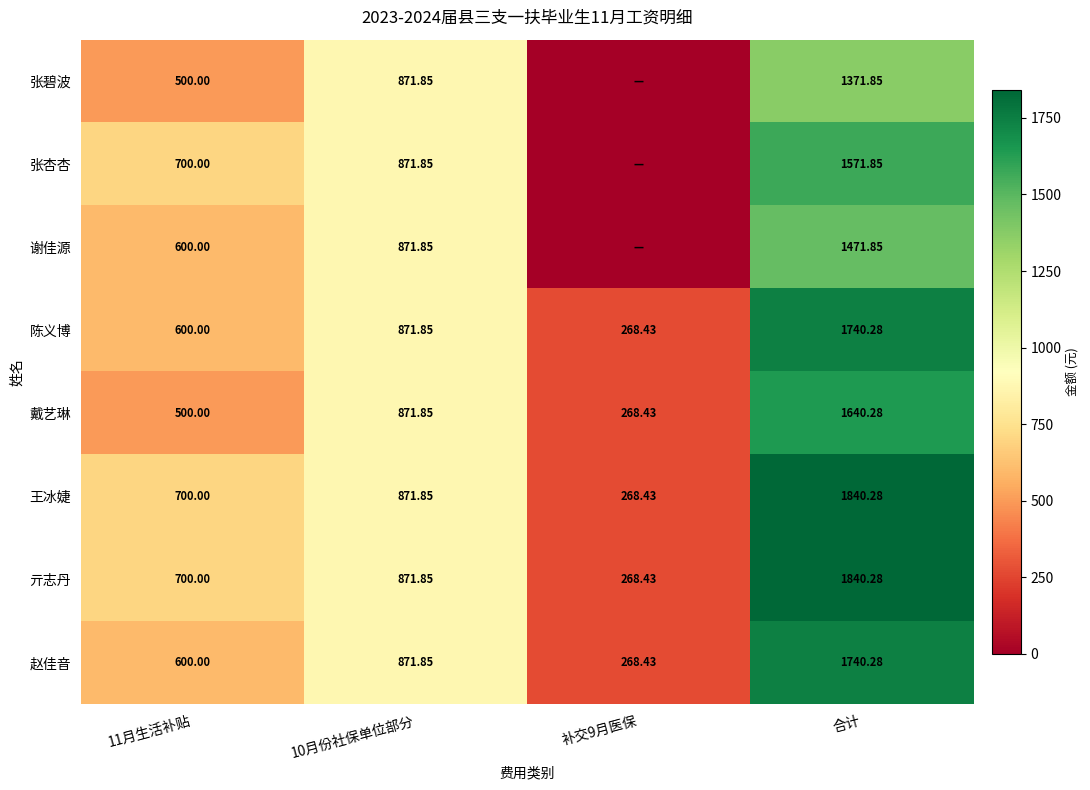

Is the value of 赵佳音 at 补交9月医保 greater than the value of 谢佳源 at 11月生活补贴?

No